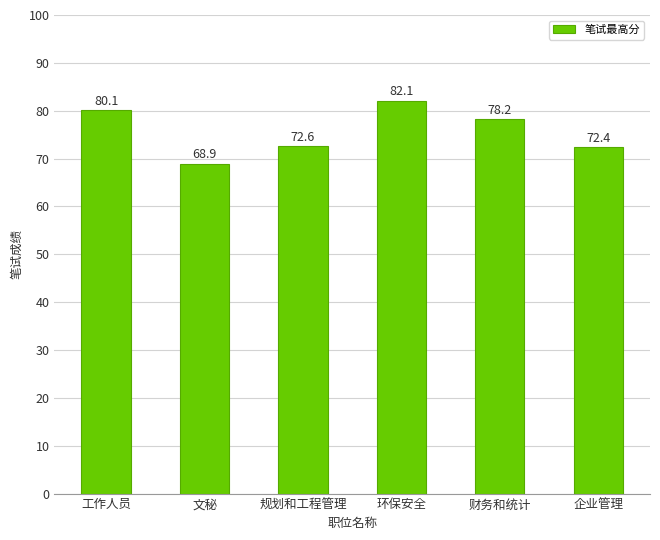

True or false: the data shows 68.9 at 文秘.

True